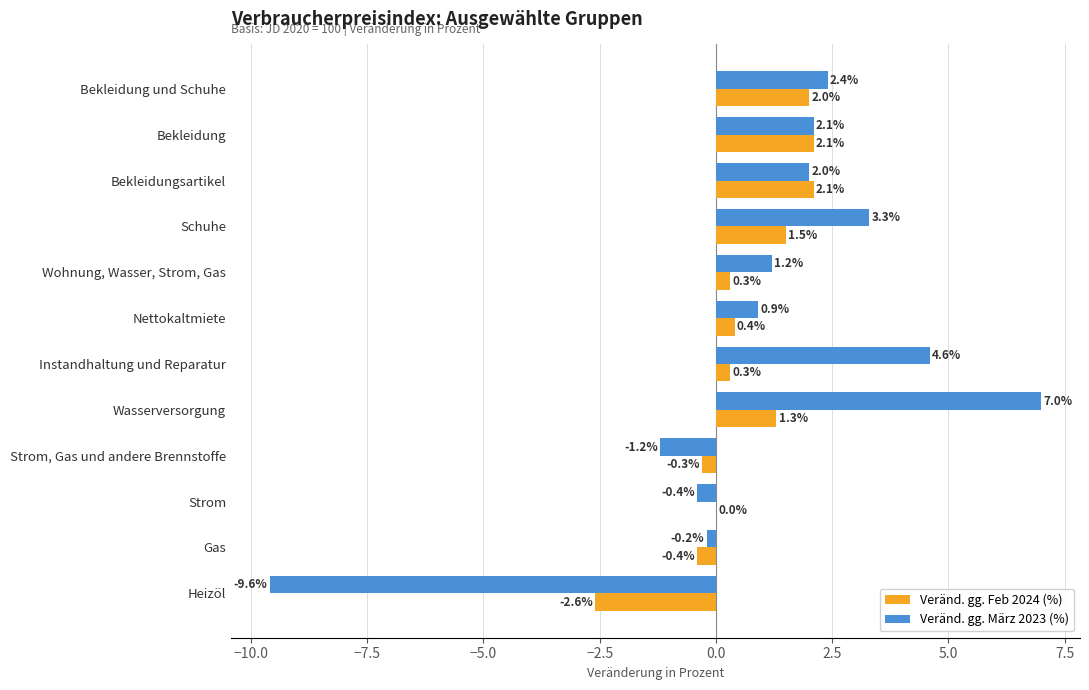

At which label is Veränd. gg. Feb 2024 (%) closest to 0?

Strom